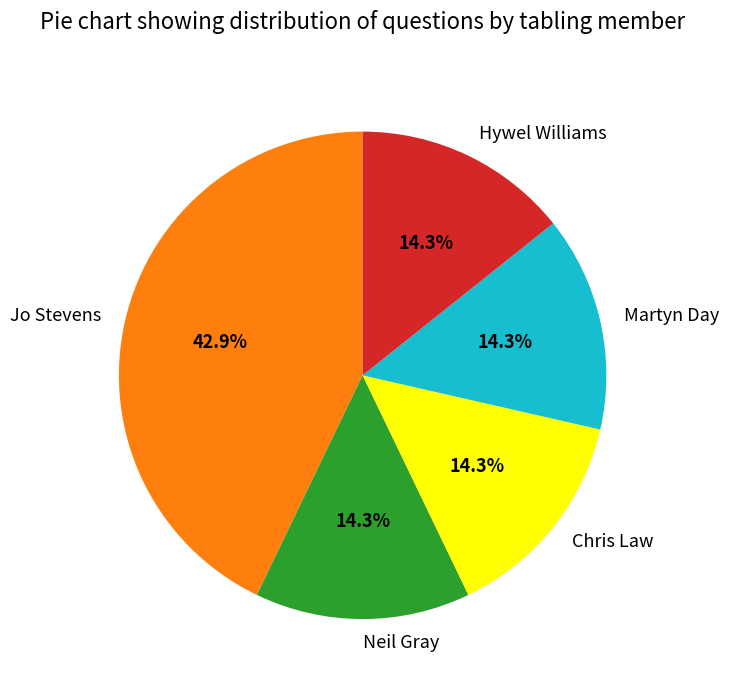

Which slice is the largest?

Jo Stevens